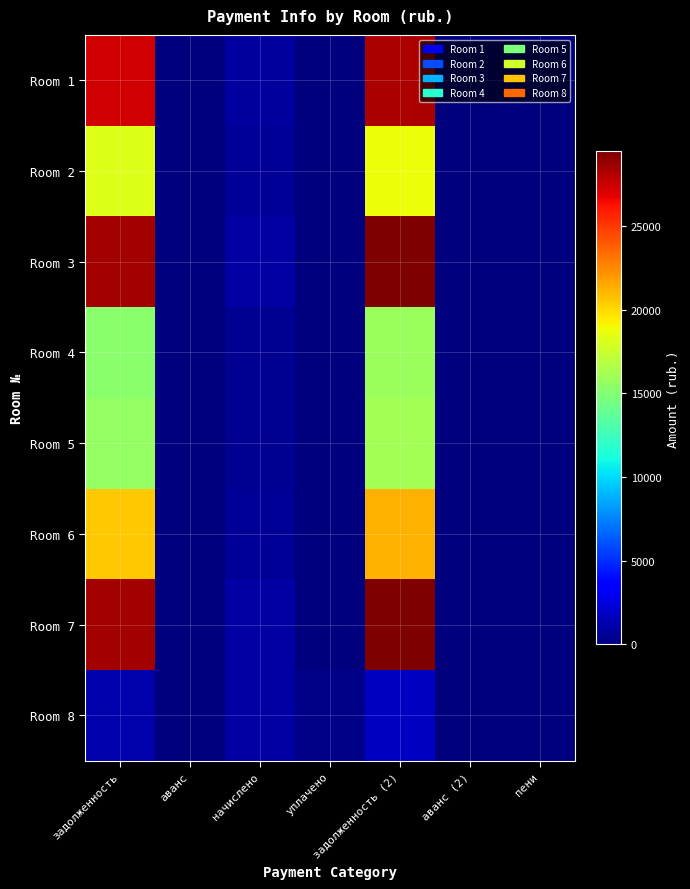

What is the spread (max minus min) of values at начислено?

431.5